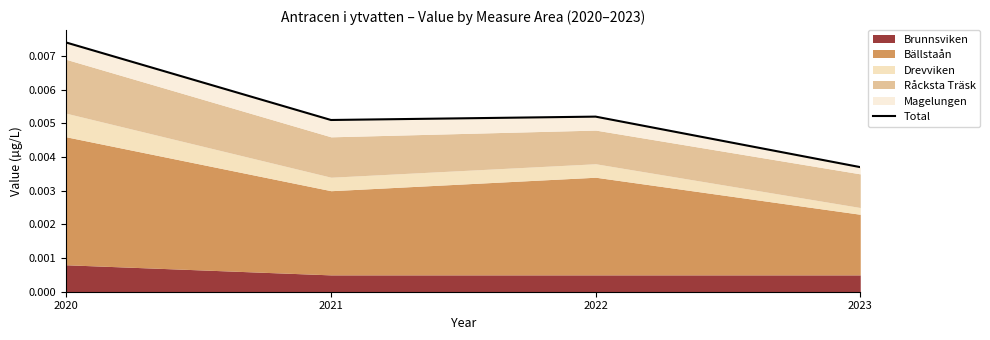

Is it true that the value at 2022 is 0.0?

False